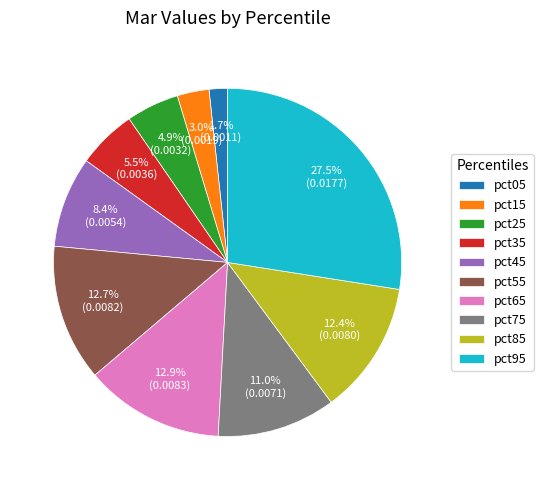

What portion of the pie excludes pct15?

97.0%